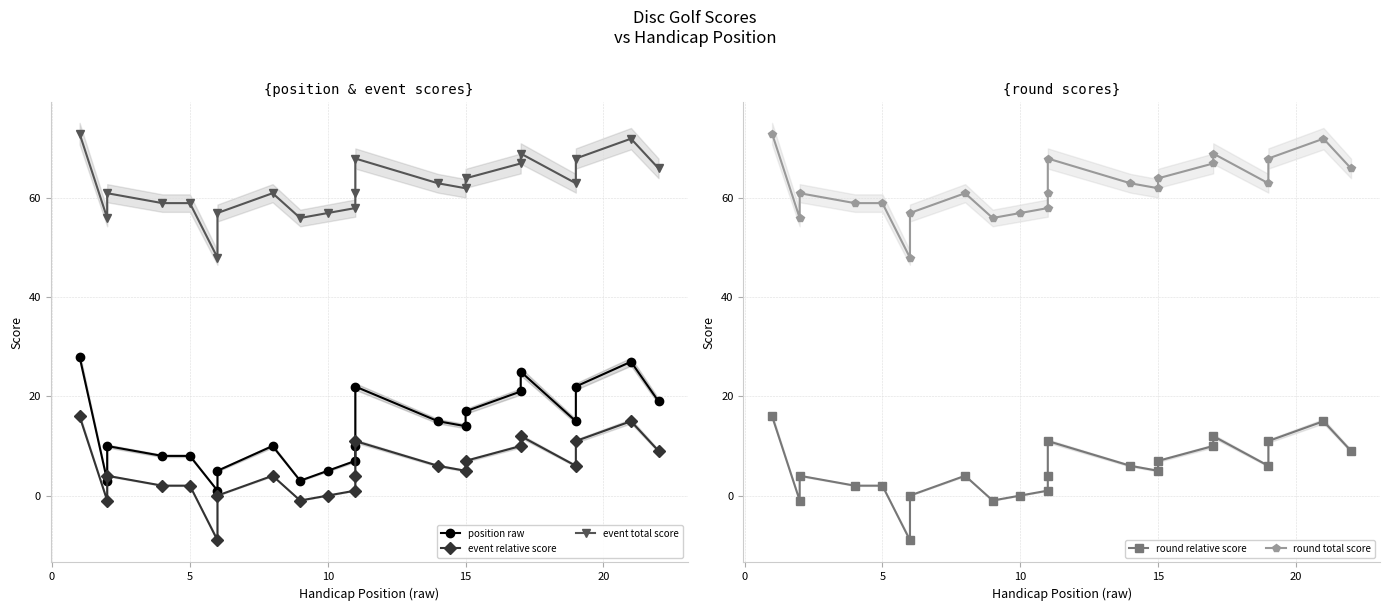

At which label is round total score closest to 60?

5